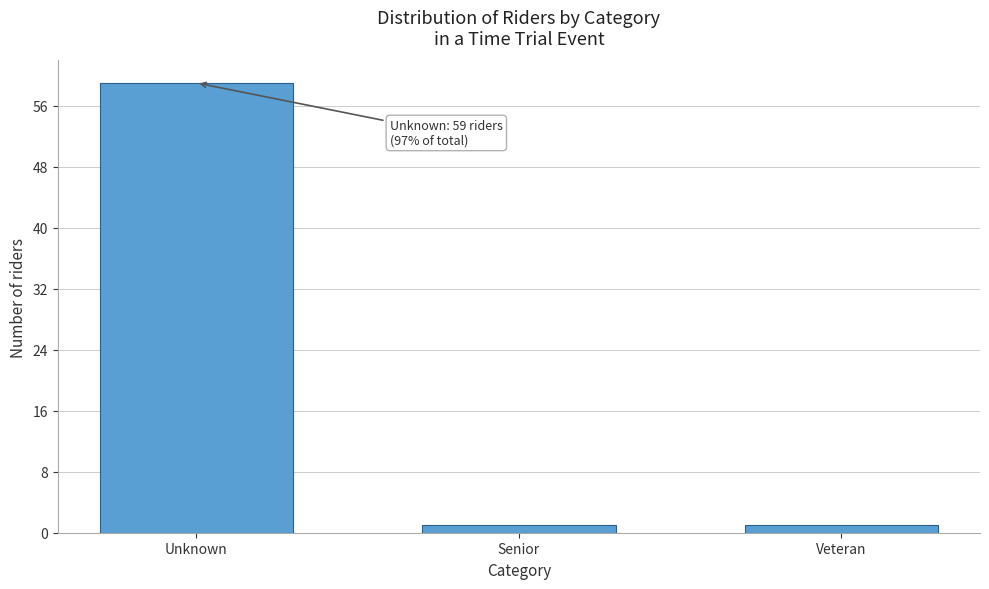

Reading right to left, extract all data points from this chart.

Veteran=1	Senior=1	Unknown=59